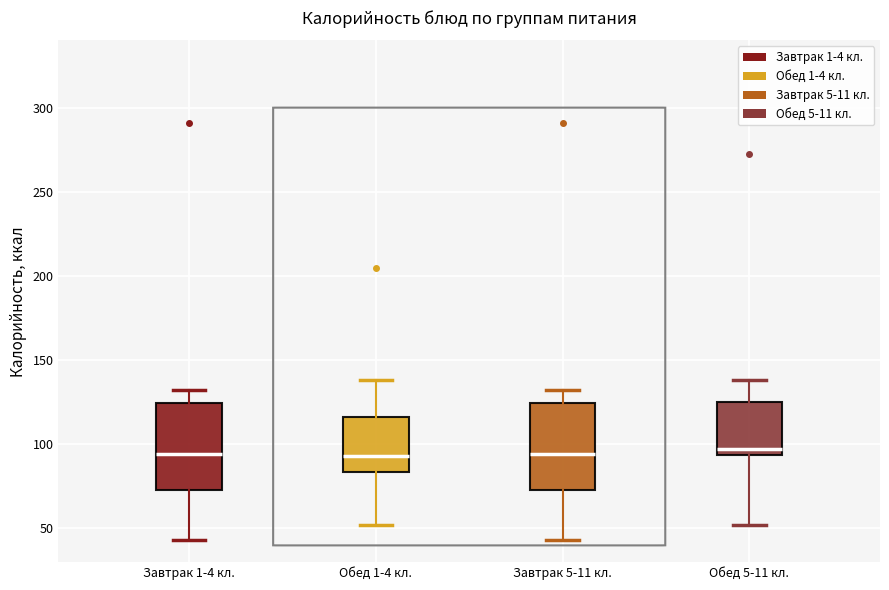

Where does the upper whisker of the box for Завтрак 5-11 кл. end on the y-axis? The values are not printed on the chart, so give them approximately, as read against the axis.

130